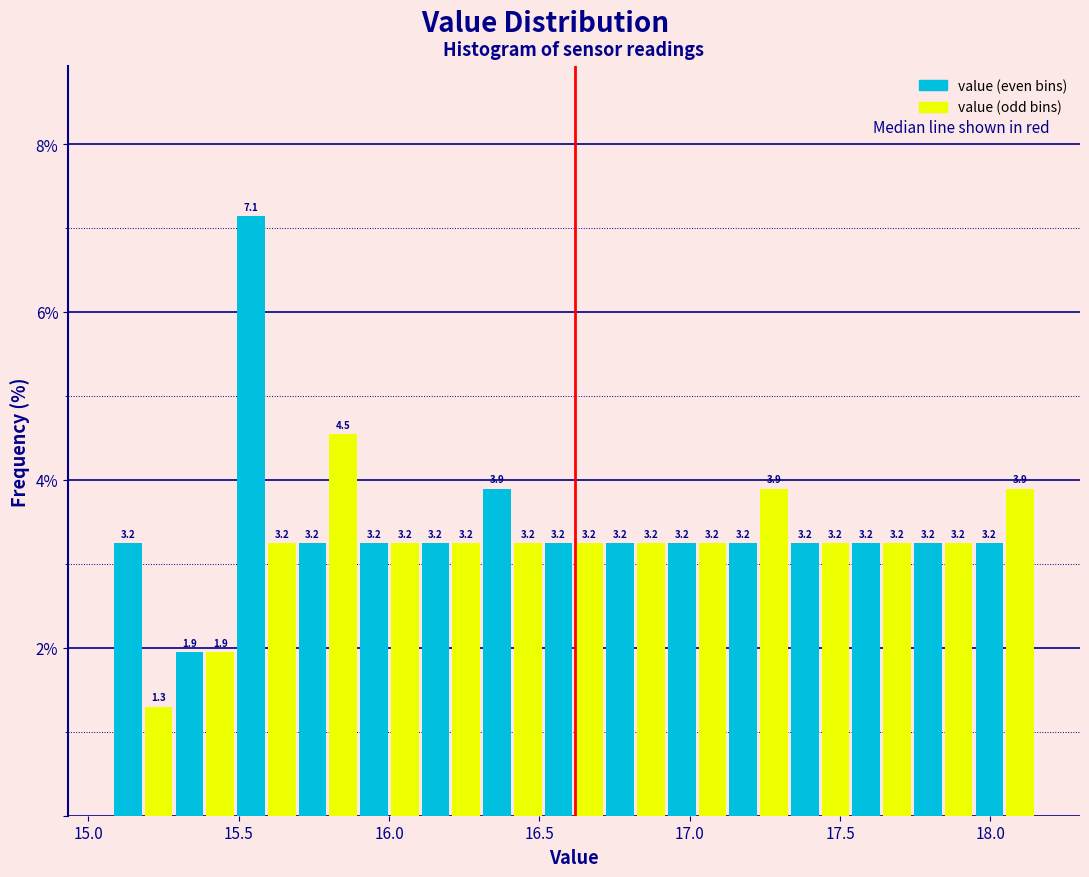

Around what value on the x-axis is the tallest bar? Give the approximate position of its centre, as read against the axis.

15.55